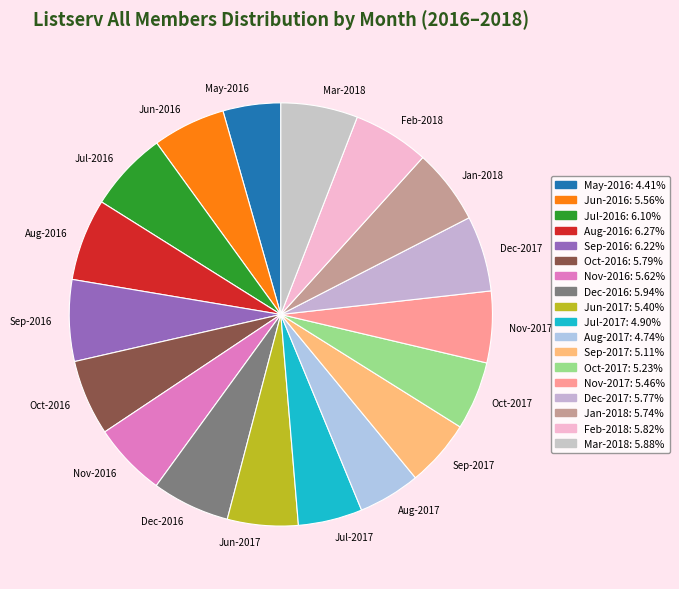

Is the sum of Jun-2016 and Aug-2017 greater than half?

No